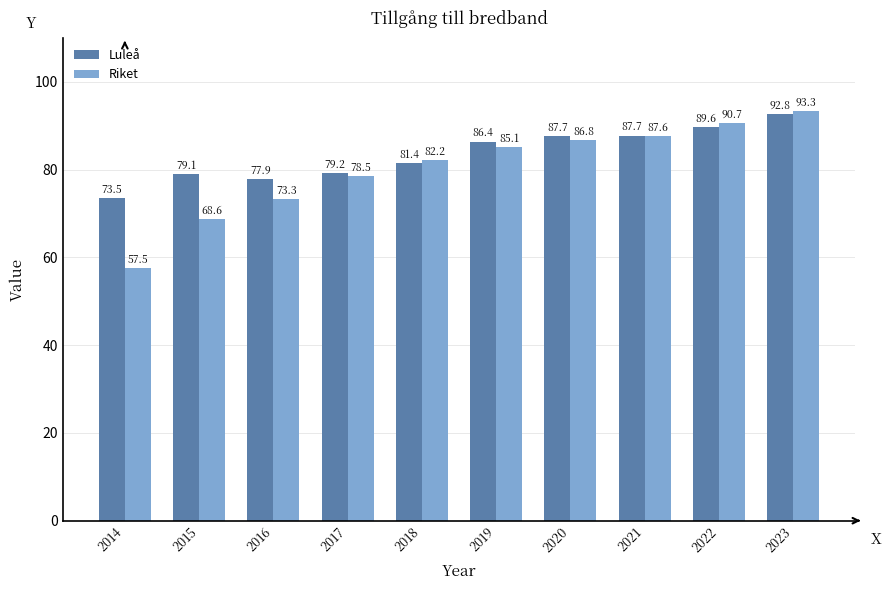

Is it true that Riket equals 93.3 at 2023?

True